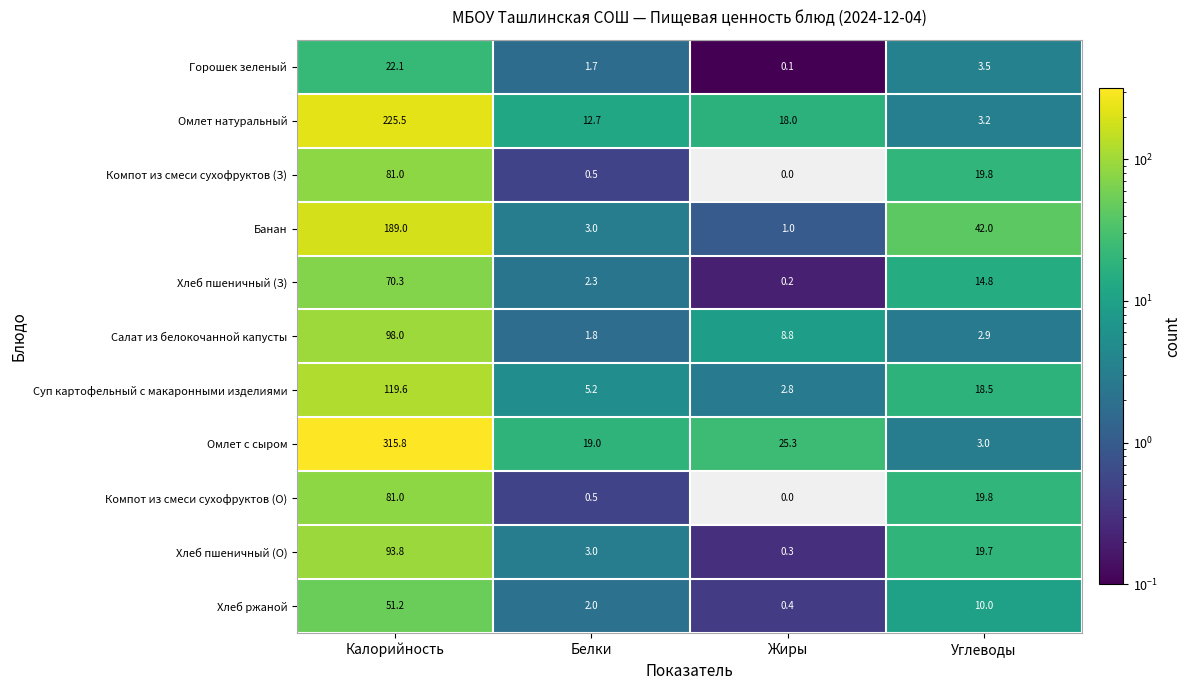

How many categories are shown in the chart?

4